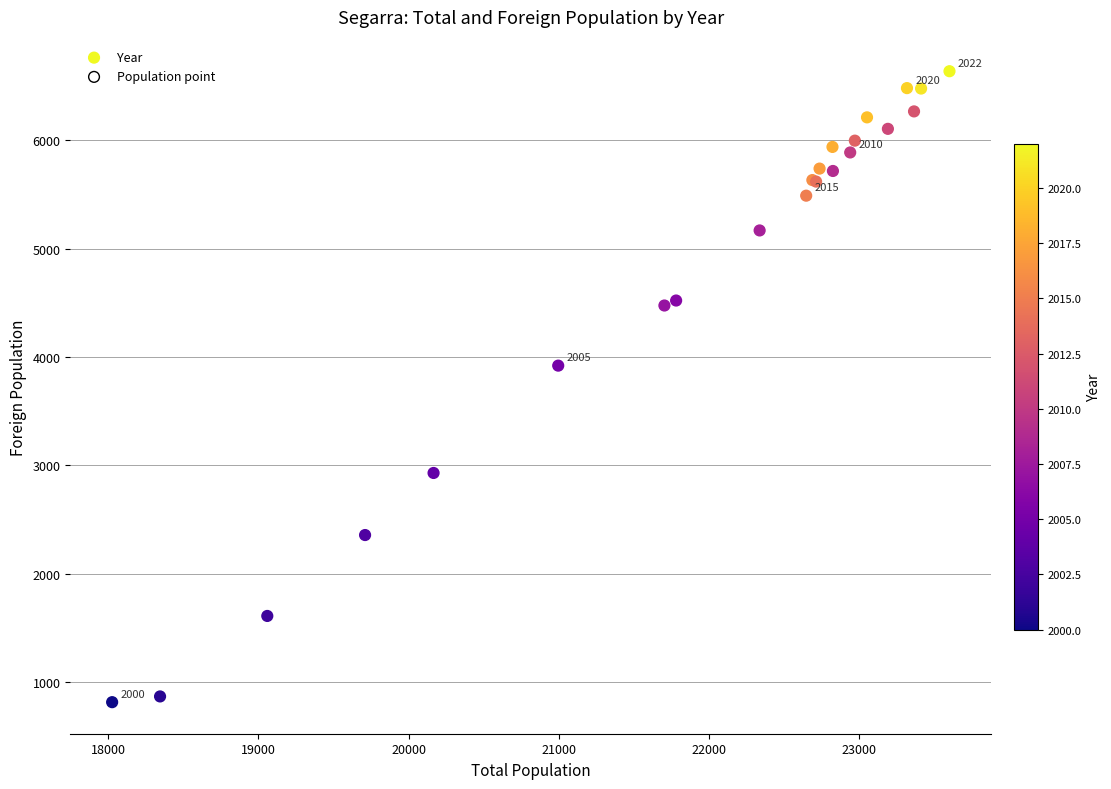

What Y value in the scatter plot is closest to 3725?

3920